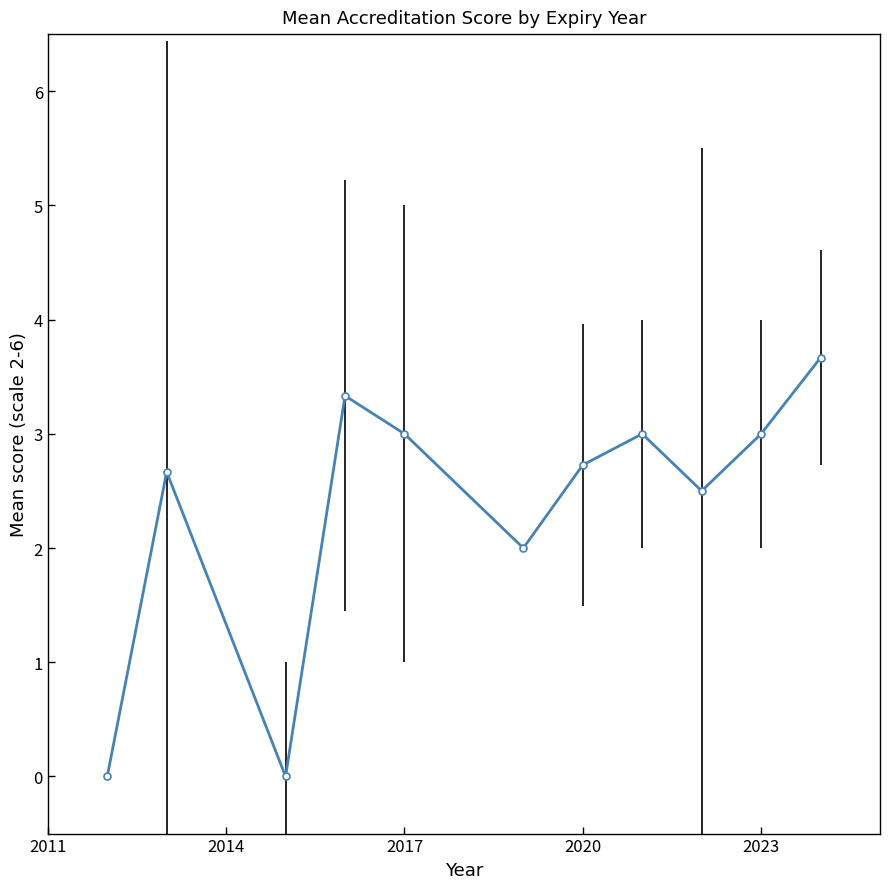

What is the value of the 10th point from the left?

3.0